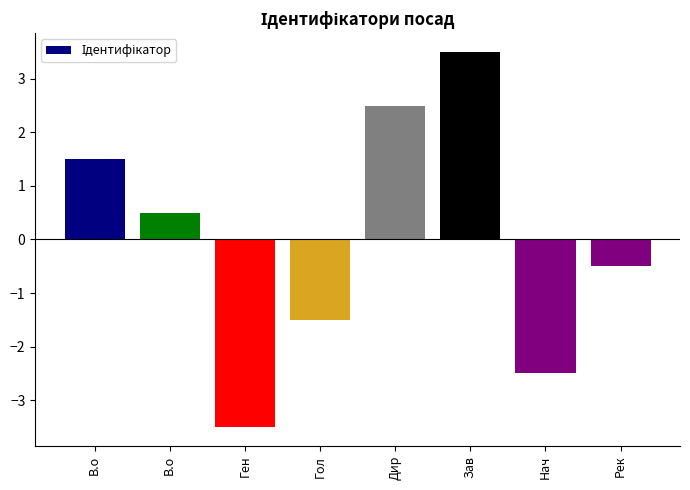

Are the bars horizontal?

No